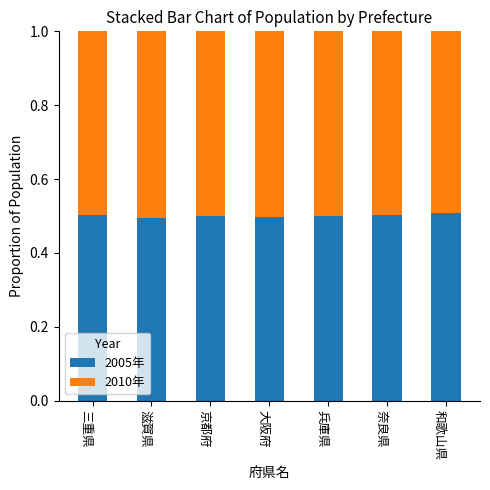

Reading left to right, list the values for the 2005年 series.

0.5	0.5	0.5	0.5	0.5	0.5	0.5